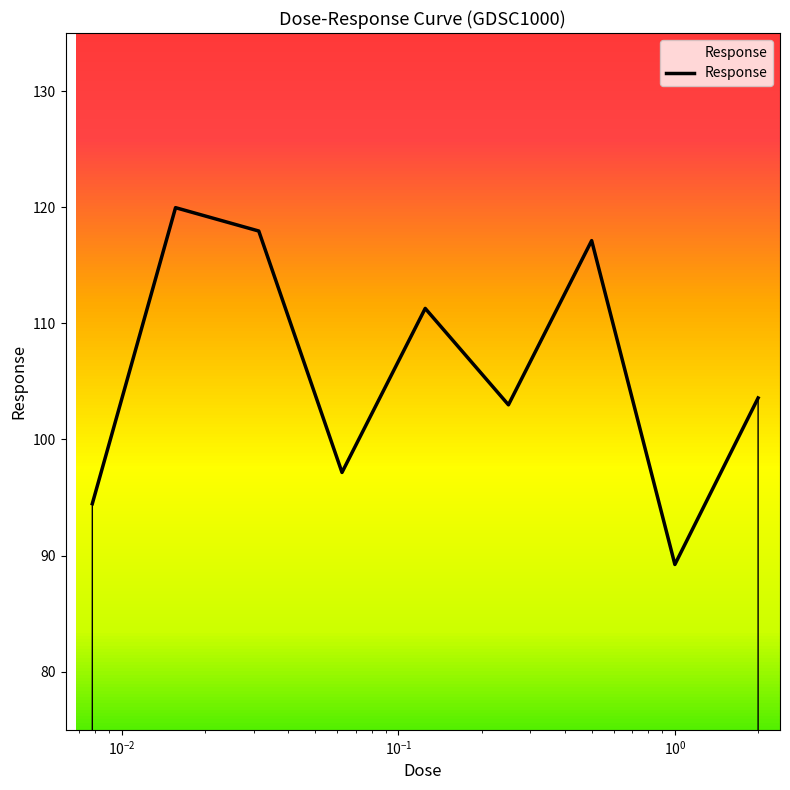

How many lines are shown in the chart?

1